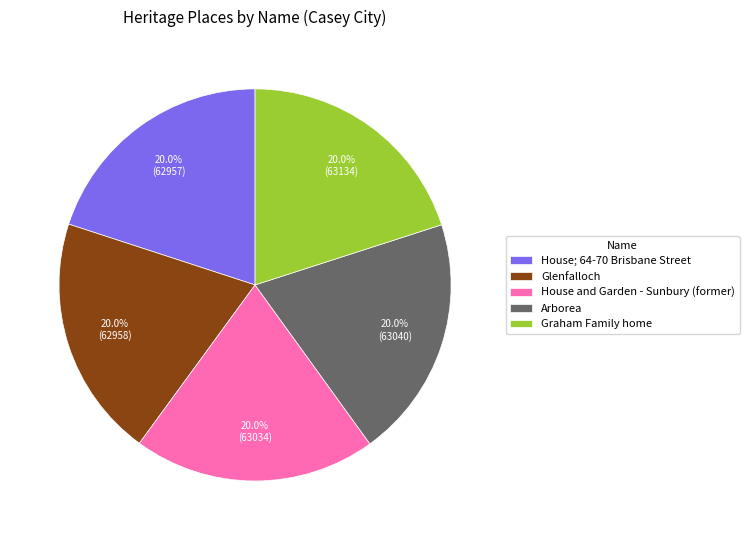

What portion of the pie excludes Arborea?

80.0%